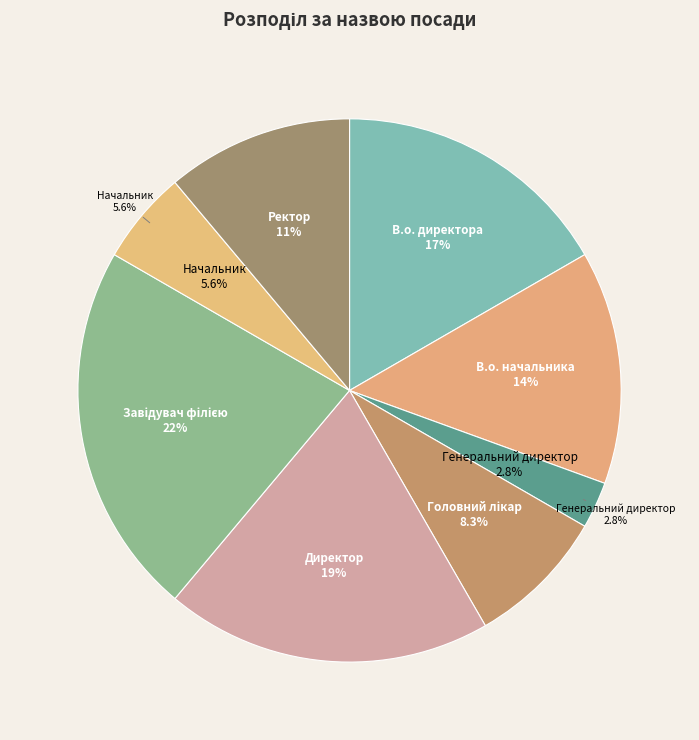

Is there a majority slice in this chart?

No